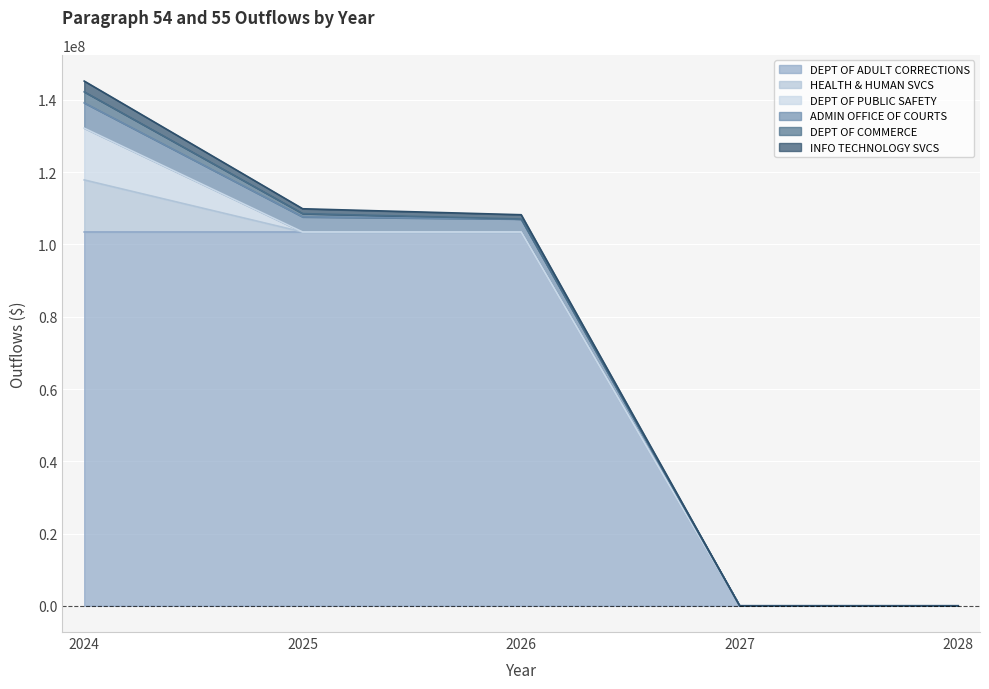

Which series has the widest spread of values?

DEPT OF ADULT CORRECTIONS